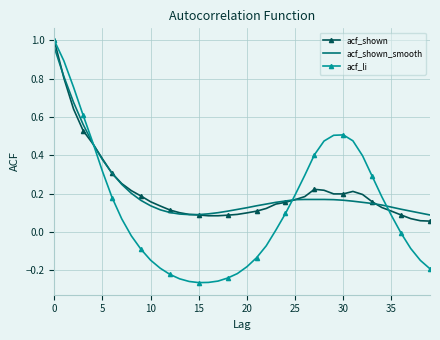

Which series has the largest range (max minus min)?

acf_li